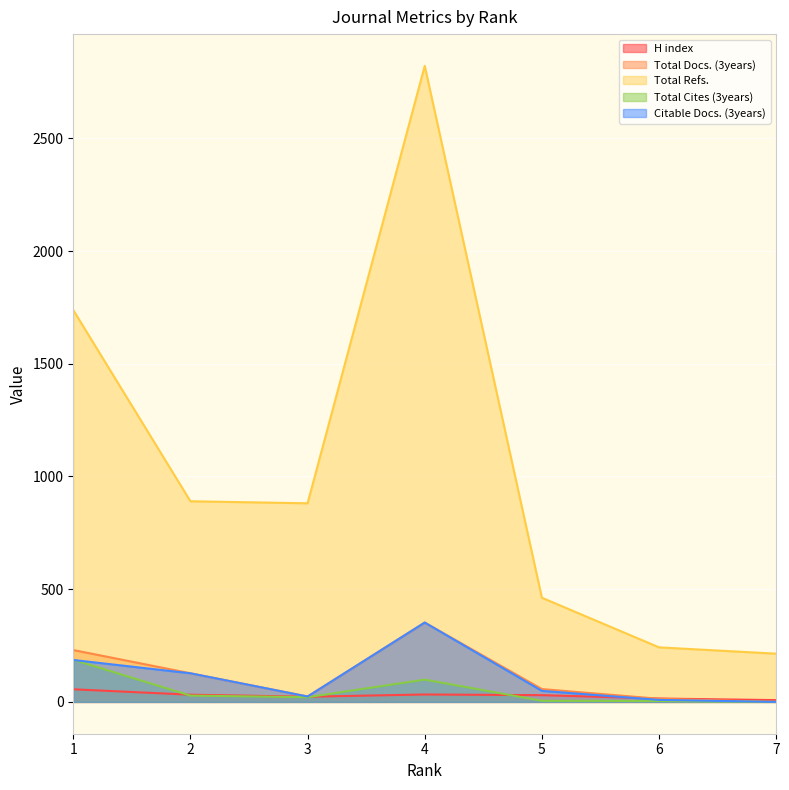

Reading left to right, list all the values displayed in this chart.

H index: 1=56	2=32	3=23	4=33	5=30	6=15	7=8
Total Docs. (3years): 1=230	2=127	3=24	4=352	5=57	6=14	7=0
Total Refs.: 1=1738	2=890	3=881	4=2821	5=462	6=242	7=214
Total Cites (3years): 1=187	2=28	3=21	4=99	5=5	6=4	7=0
Citable Docs. (3years): 1=186	2=127	3=24	4=352	5=49	6=9	7=0